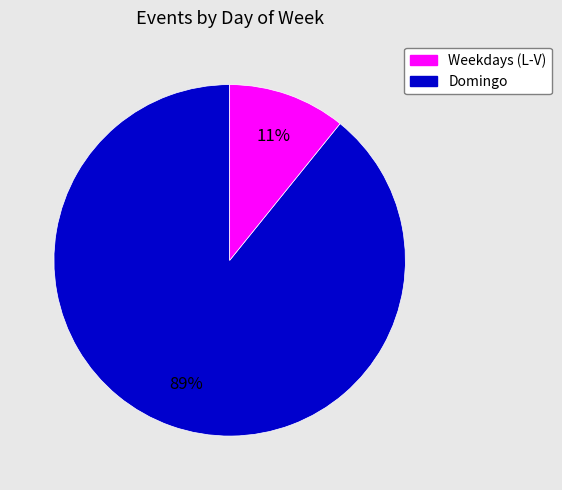

To the nearest percent, what is the difference between the largest and smallest slice percentages?

78%